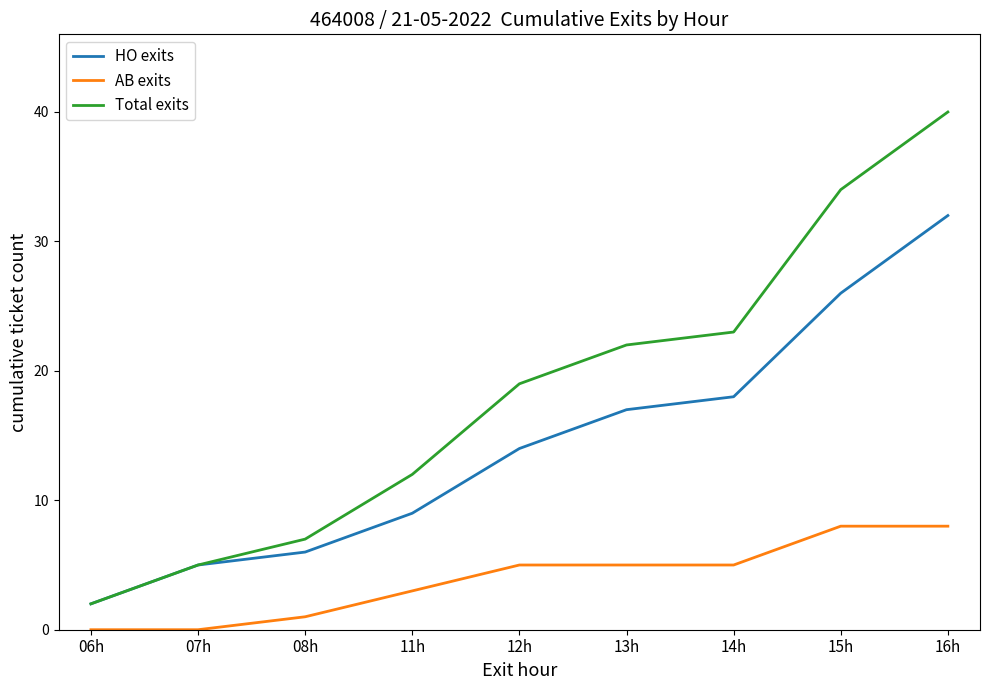

Reading left to right, what are all the values shown in this chart?

HO exits: 2	5	6	9	14	17	18	26	32
AB exits: 0	0	1	3	5	5	5	8	8
Total exits: 2	5	7	12	19	22	23	34	40